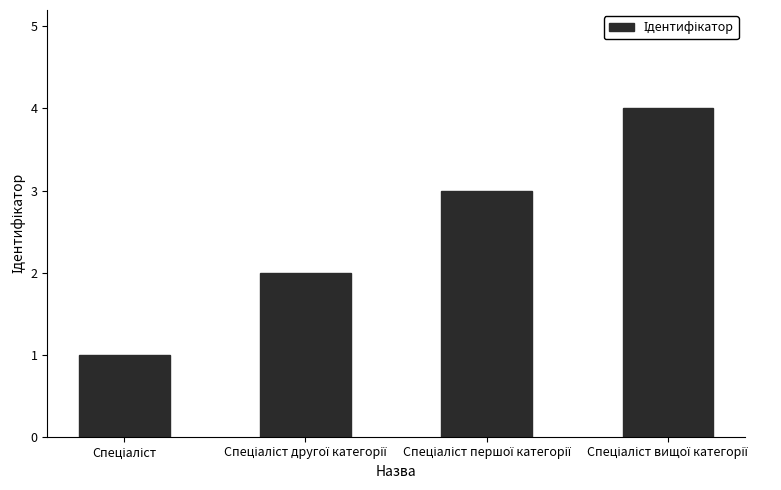

Reading right to left, what are all the values shown in this chart?

4	3	2	1